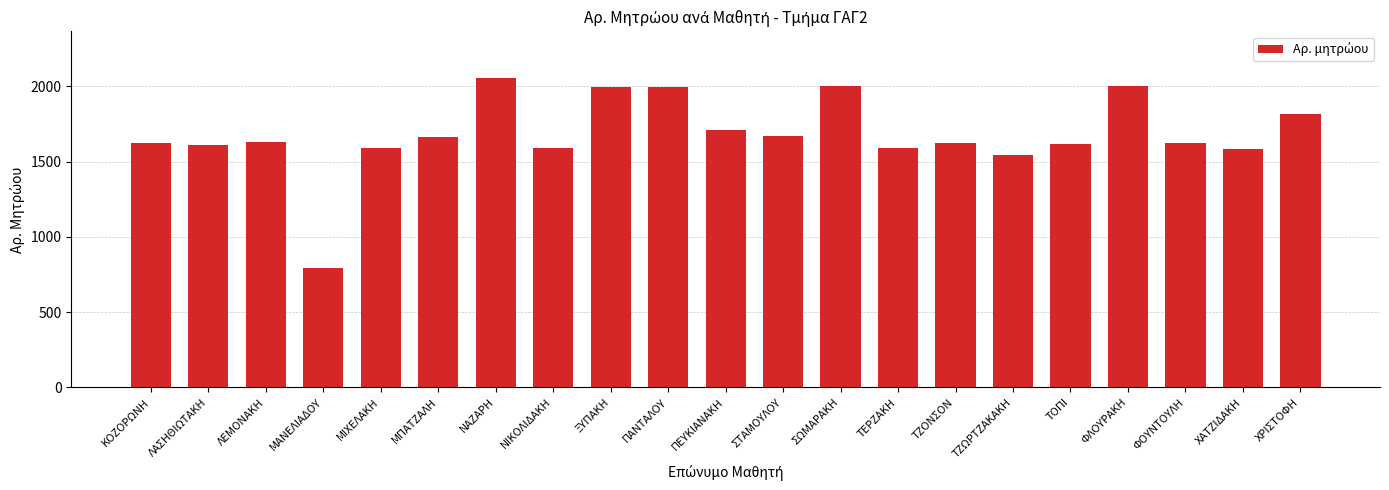

Is it true that the value at ΜΑΝΕΛΙΑΔΟΥ is 796?

True